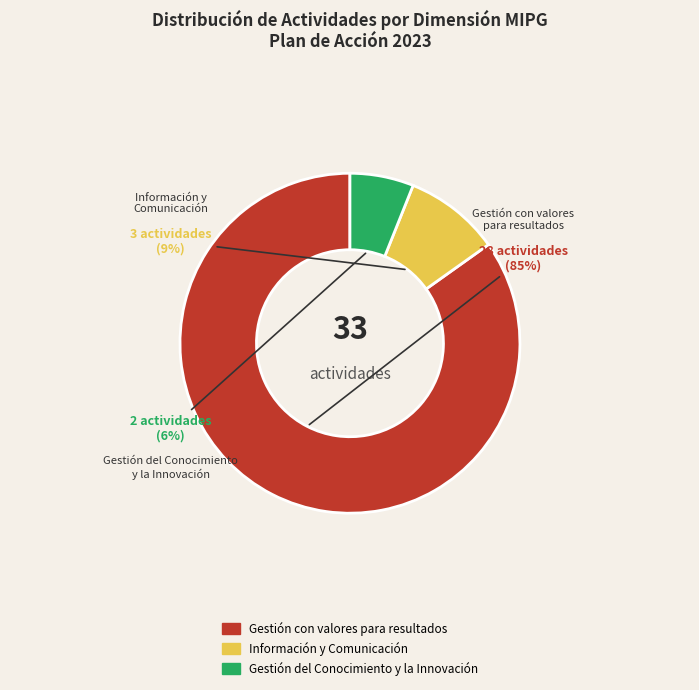

To the nearest percent, what is the average slice percentage?

33%